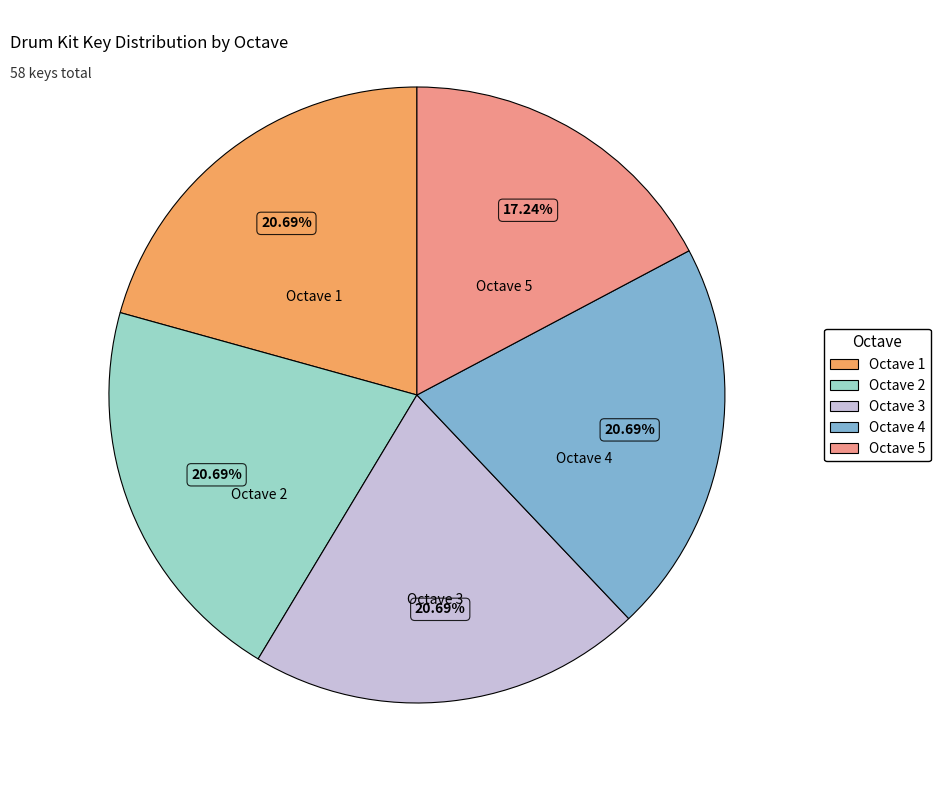

Is there a majority slice in this chart?

No